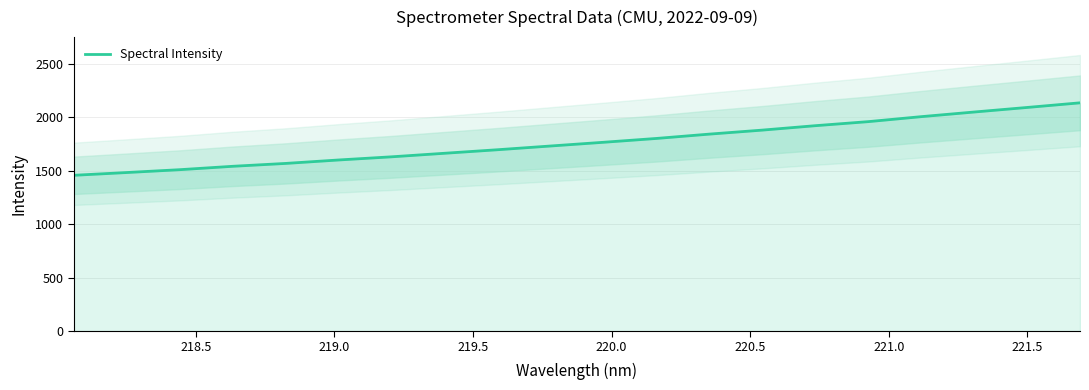

What is the minimum value for Spectral Intensity?

1455.6